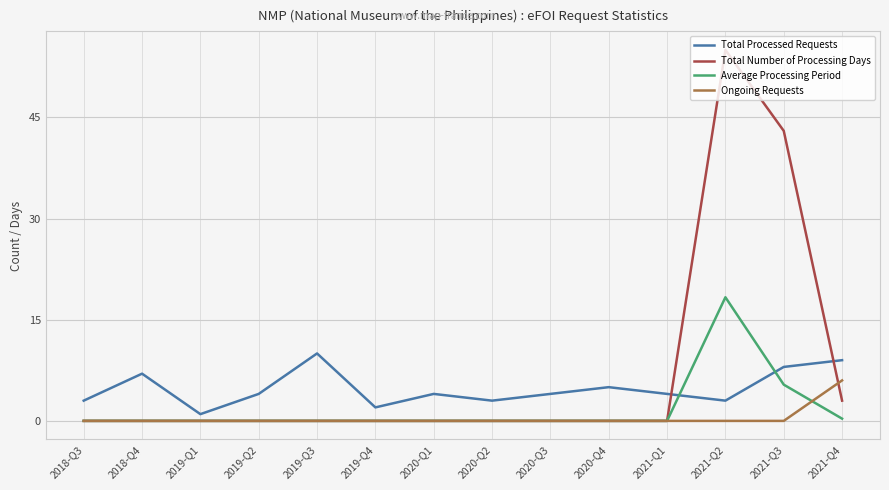

Count the number of categories in the chart.

14